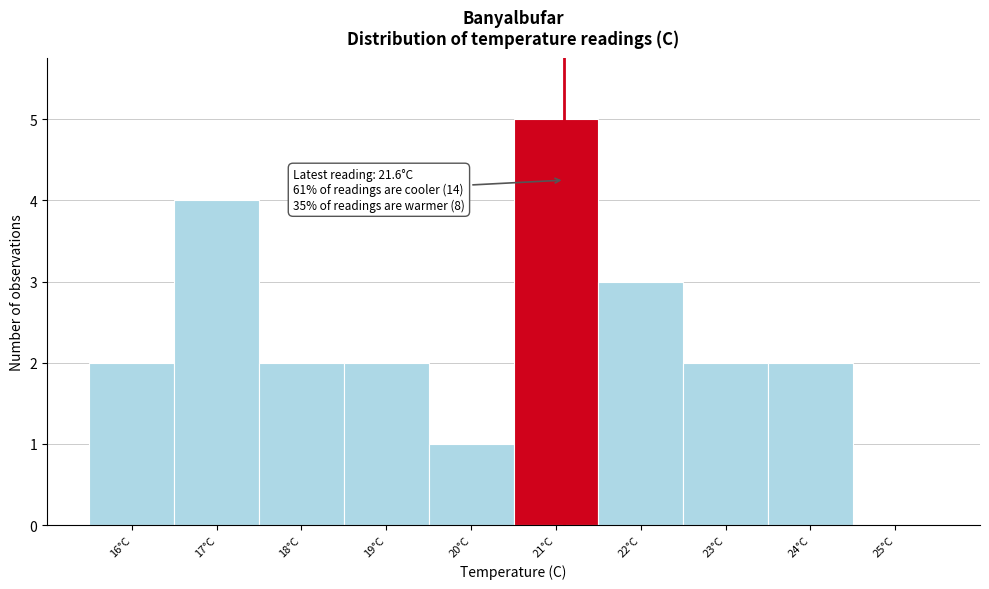

Reading left to right, extract all data points from this chart.

16°C=2	17°C=4	18°C=2	19°C=2	20°C=1	21°C=5	22°C=3	23°C=2	24°C=2	25°C=0